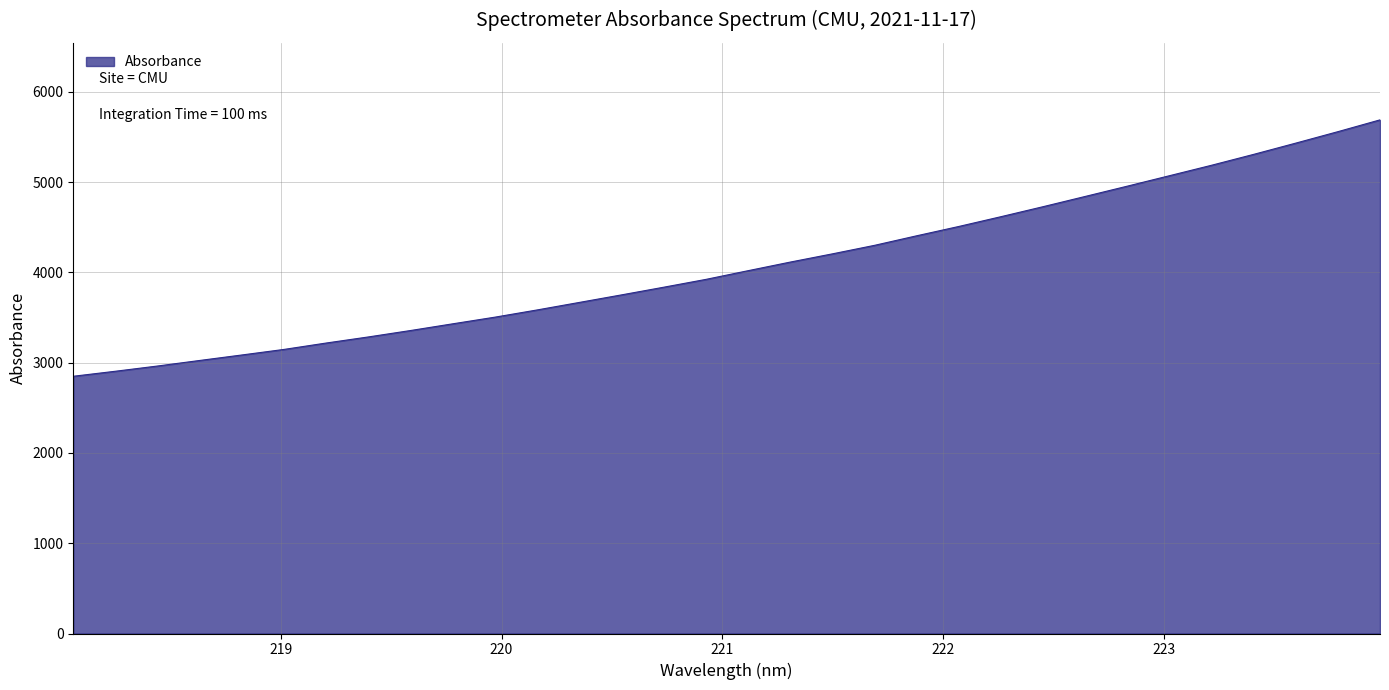

Does the chart display data point markers on the line(s)?

No